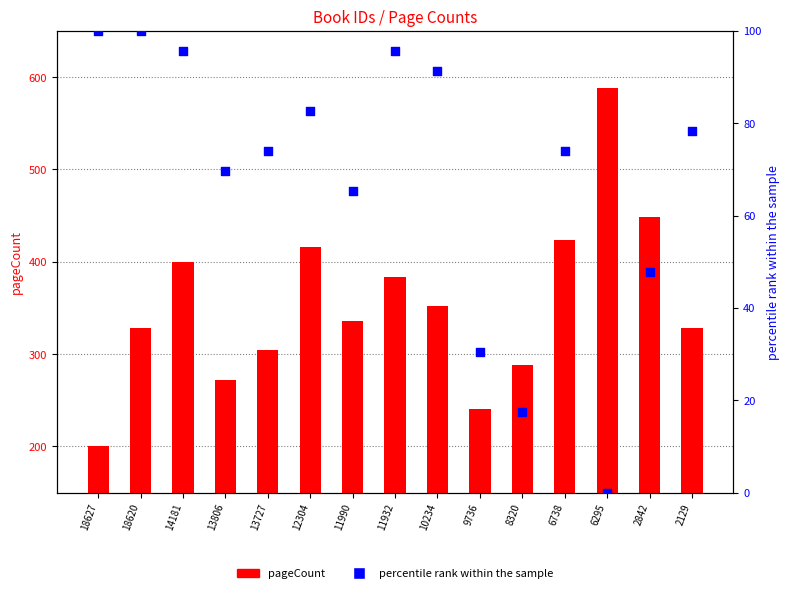

What is the total value across all series at 10234?

443.3